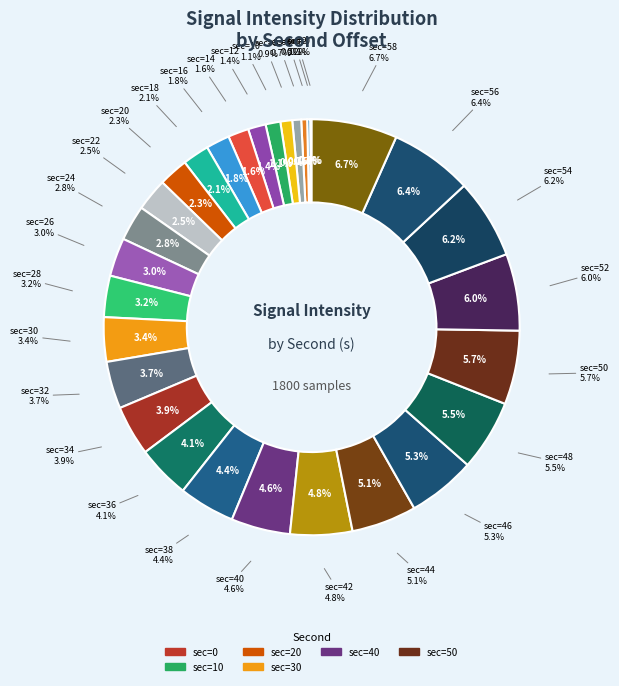

To the nearest percent, what is the difference between the 0 and 48 slice percentages?

6%